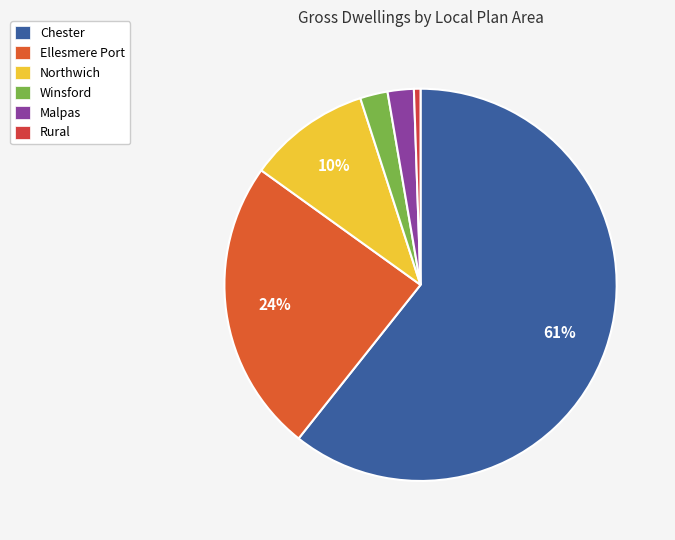

How many slices are in this pie chart?

6